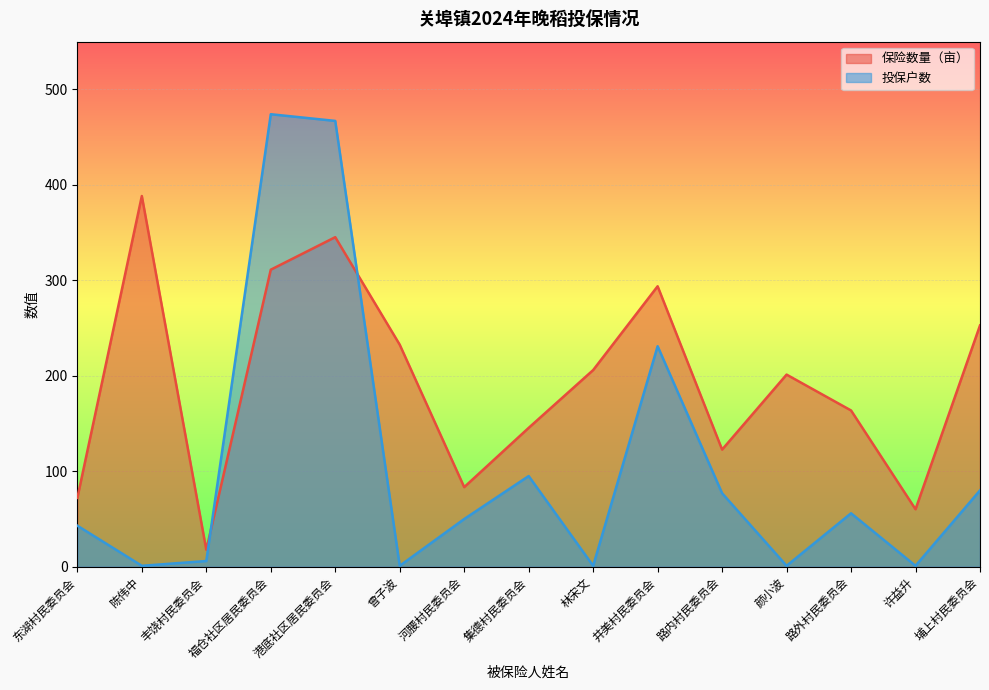

The 保险数量（亩） series shows 28.6 at 丰饶村民委员会. True or false?

False